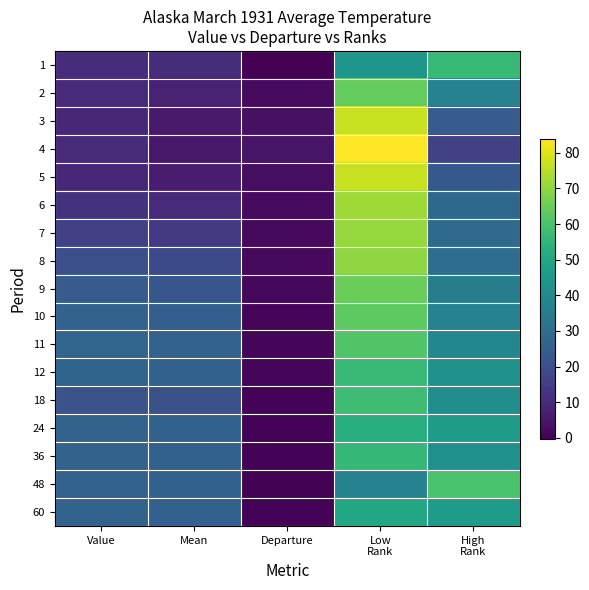

What is the total value across all series at Departure?

27.3